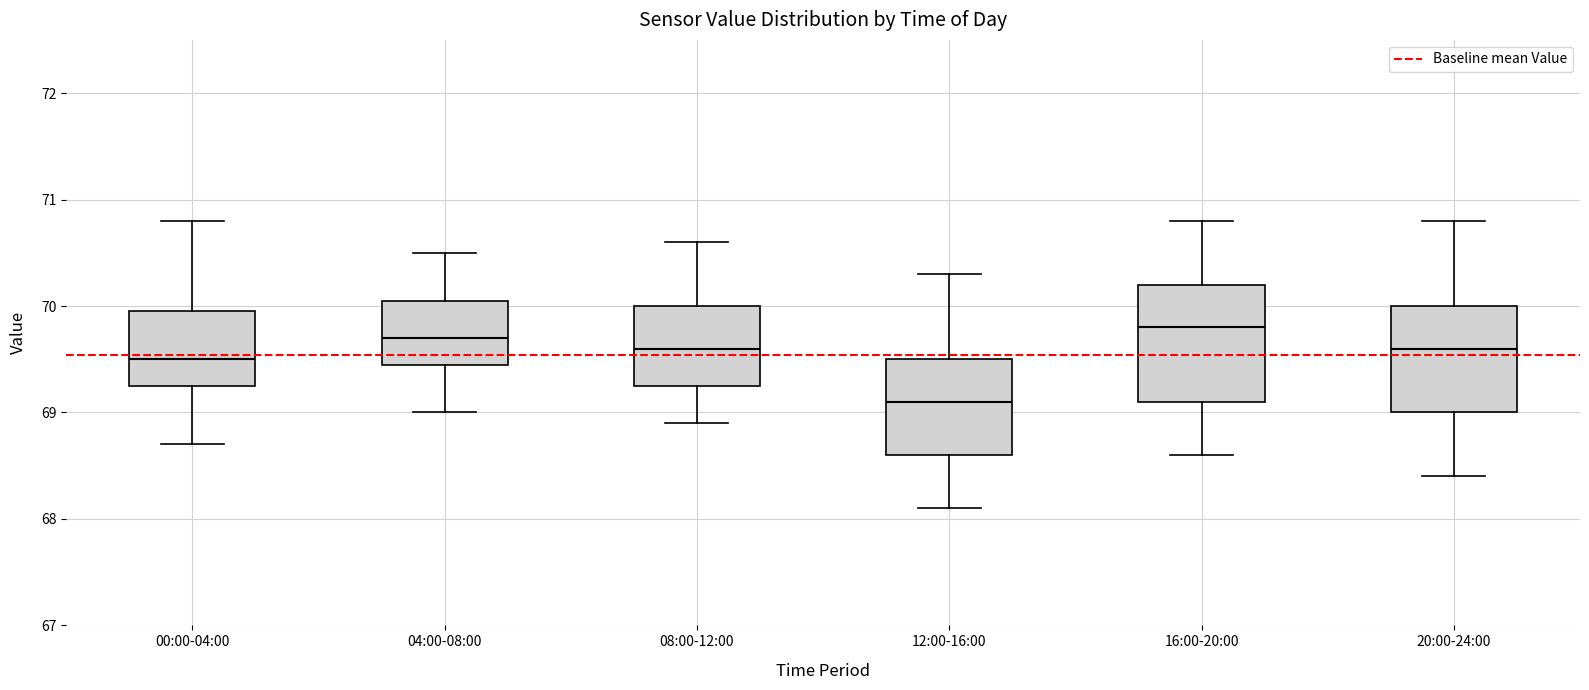

Where does the lower whisker of the box for 08:00-12:00 end on the y-axis? The values are not printed on the chart, so give them approximately, as read against the axis.

68.9